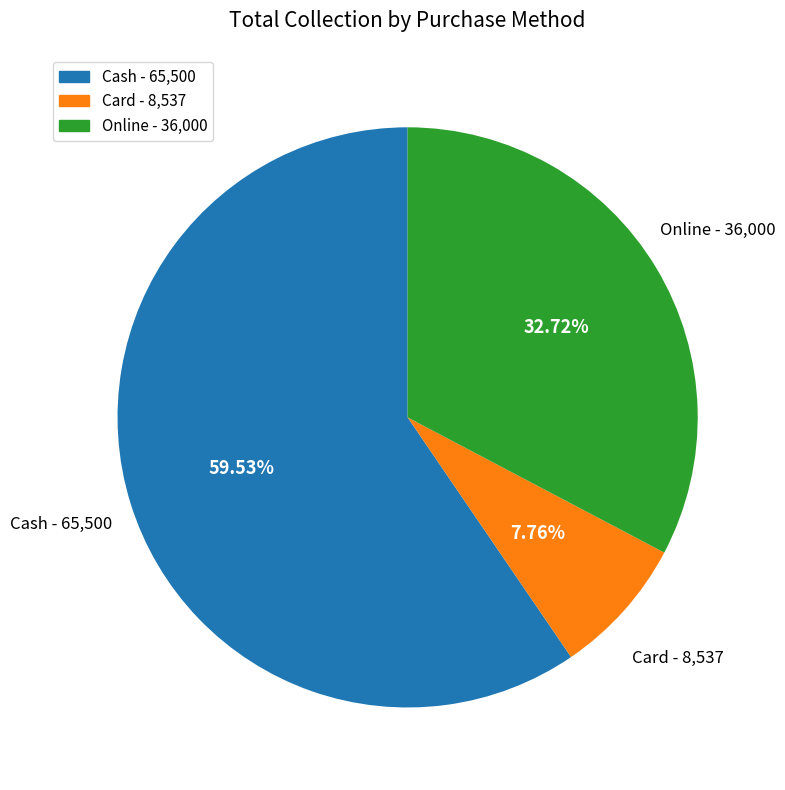

Which has a higher value, Cash or Card?

Cash